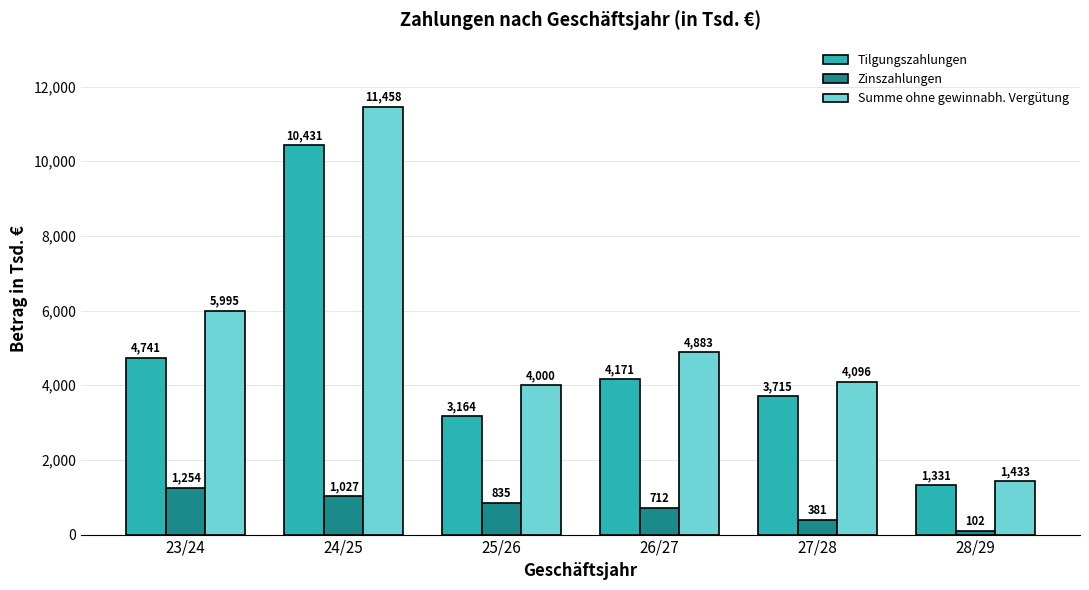

What is the sum of the Tilgungszahlungen values at 24/25 and 27/28?

14146